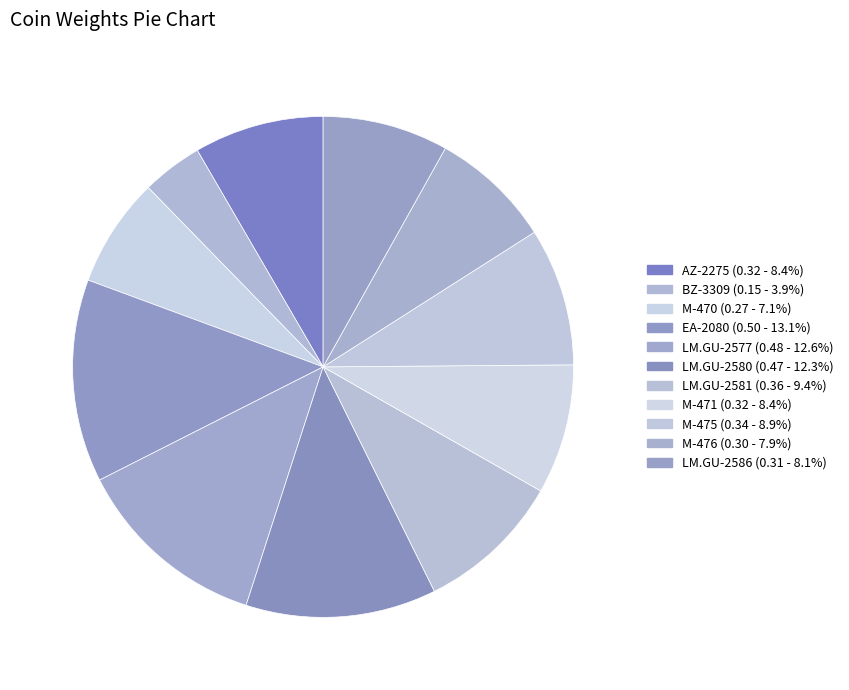

Combined, do BZ-3309 and M-475 account for over 50%?

No